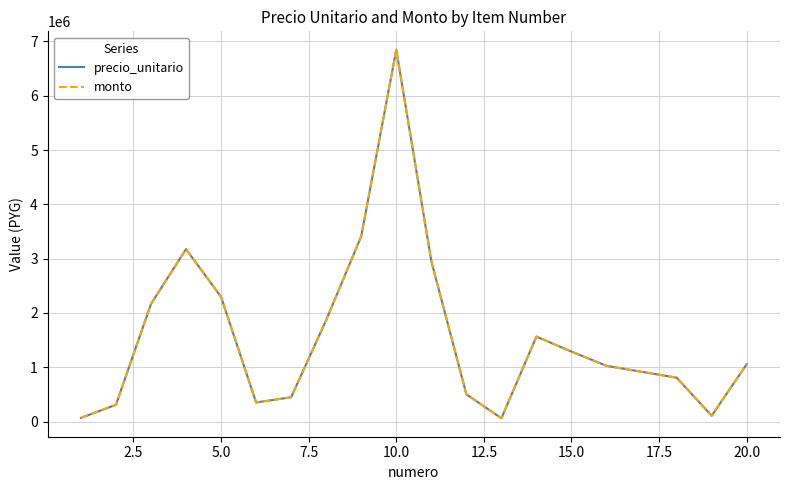

True or false: monto and precio_unitario cross at least once.

False